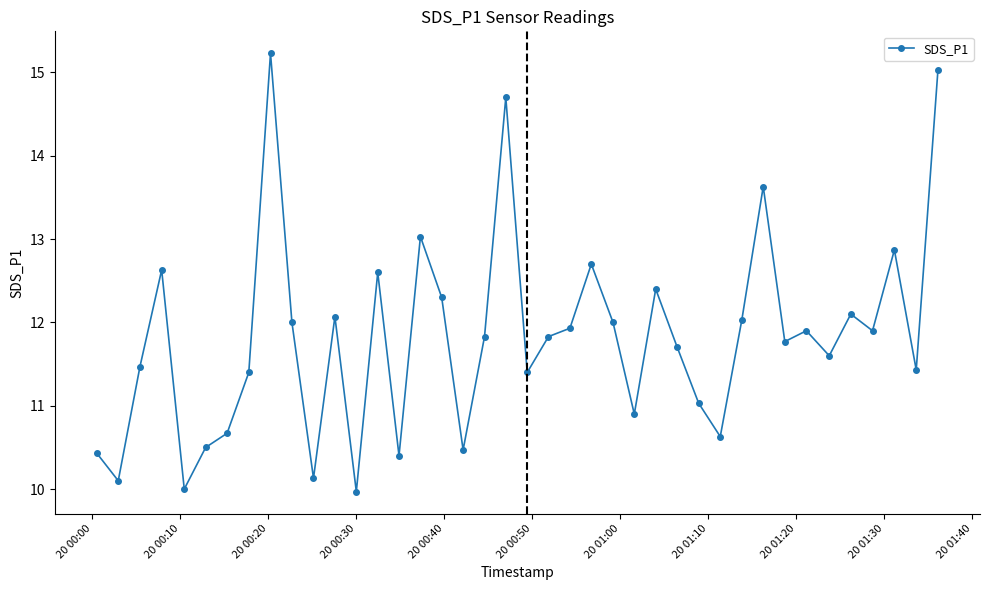

What is the value of the 35th point from the left?

11.6